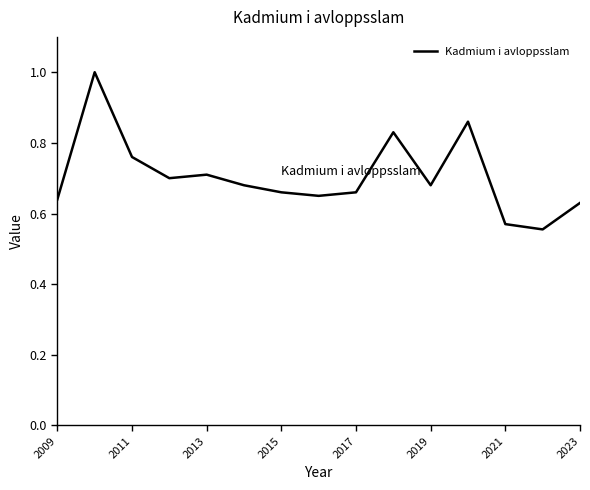

How many lines are shown in the chart?

1